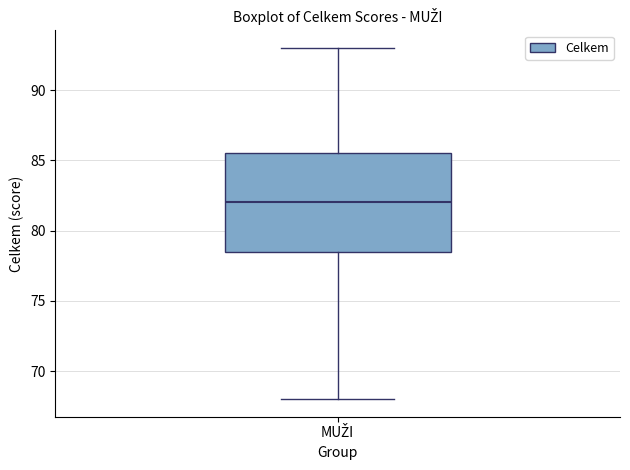

Transcribe this box plot: give where the median line is, the range the box spans, and where the two whiskers end, as read against the y-axis. The values are not printed on the chart, so give them approximately, as read against the axis.

median 82.0, box 78.5 to 85.5, whiskers 68.0 to 93.0